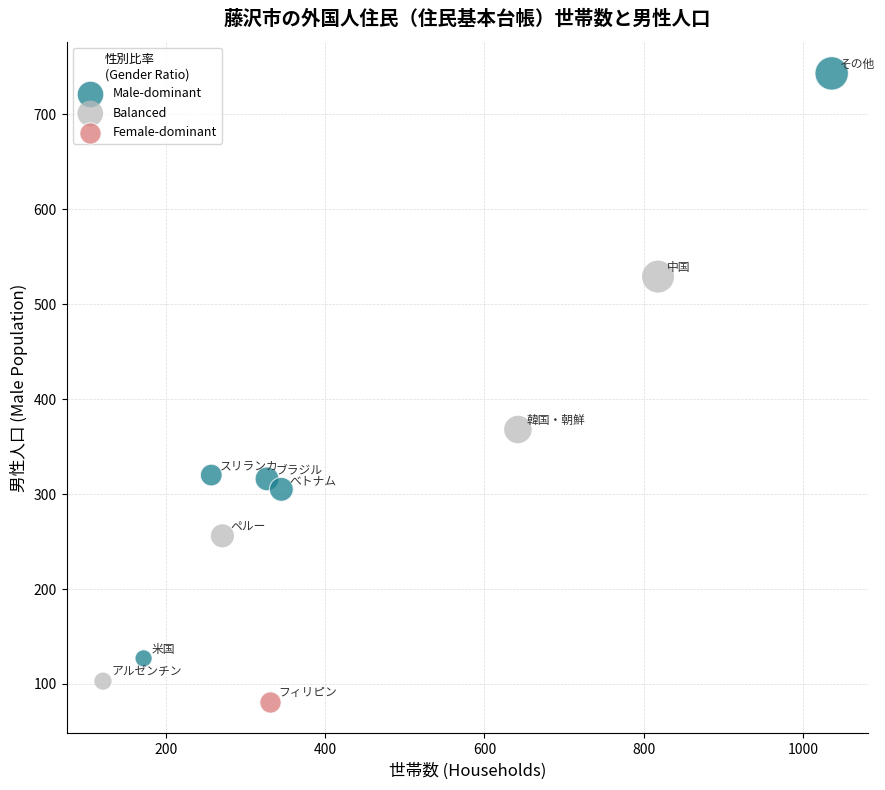

What are all the series names shown in the legend?

Male-dominant, Balanced, Female-dominant